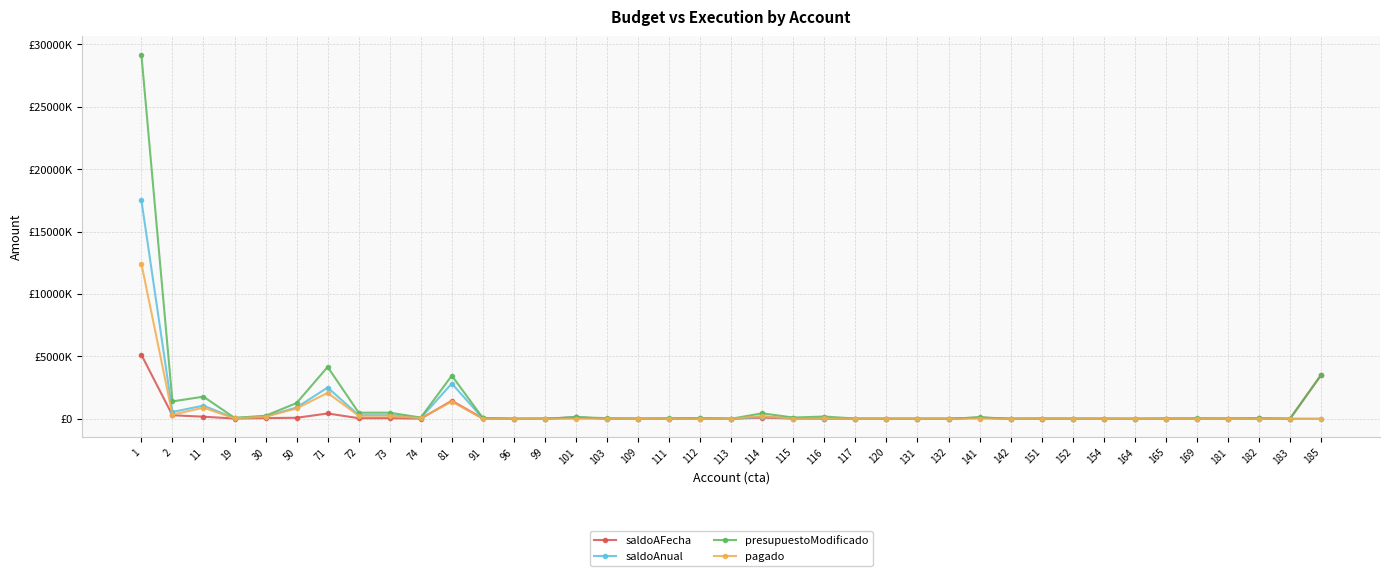

Which series has the largest total across all categories?

presupuestoModificado